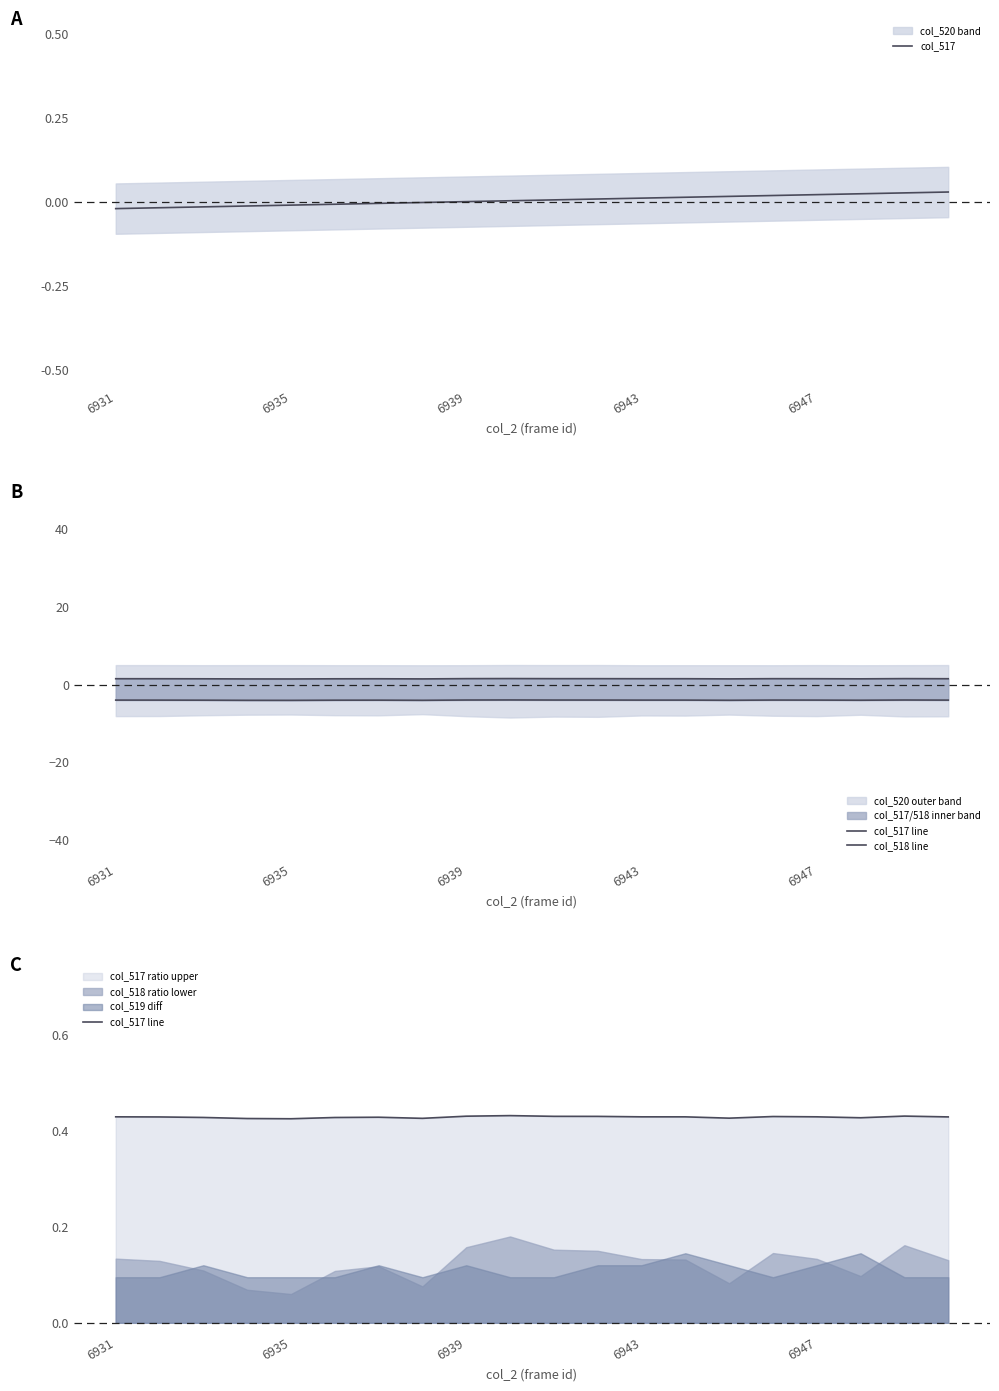

The value of col_518 line at 5 is -4.0. True or false?

True